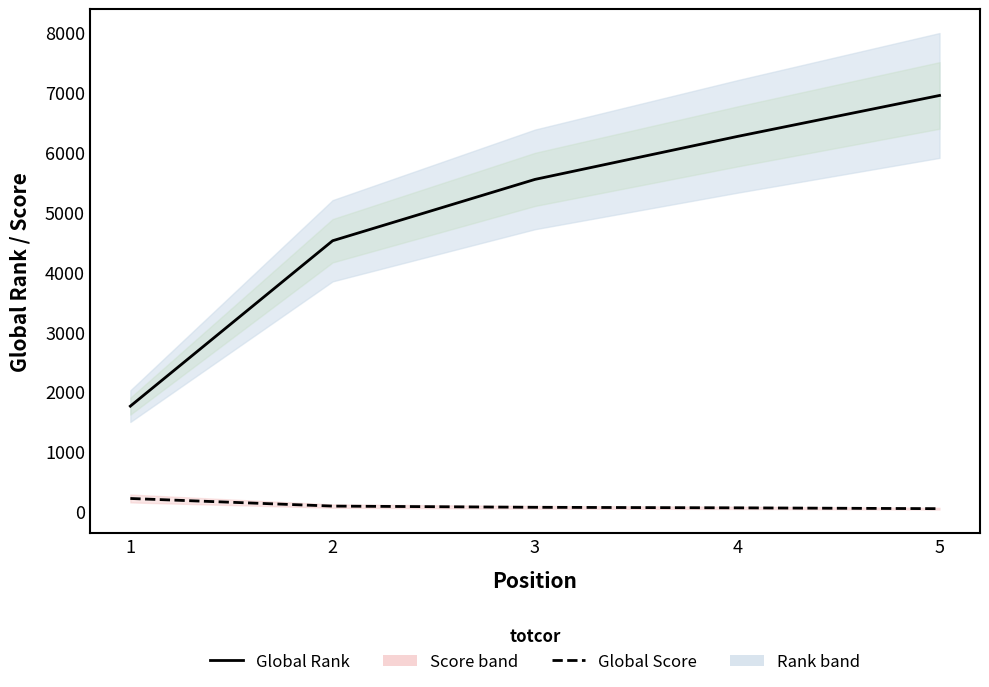

Which series has the largest total across all categories?

Global Rank